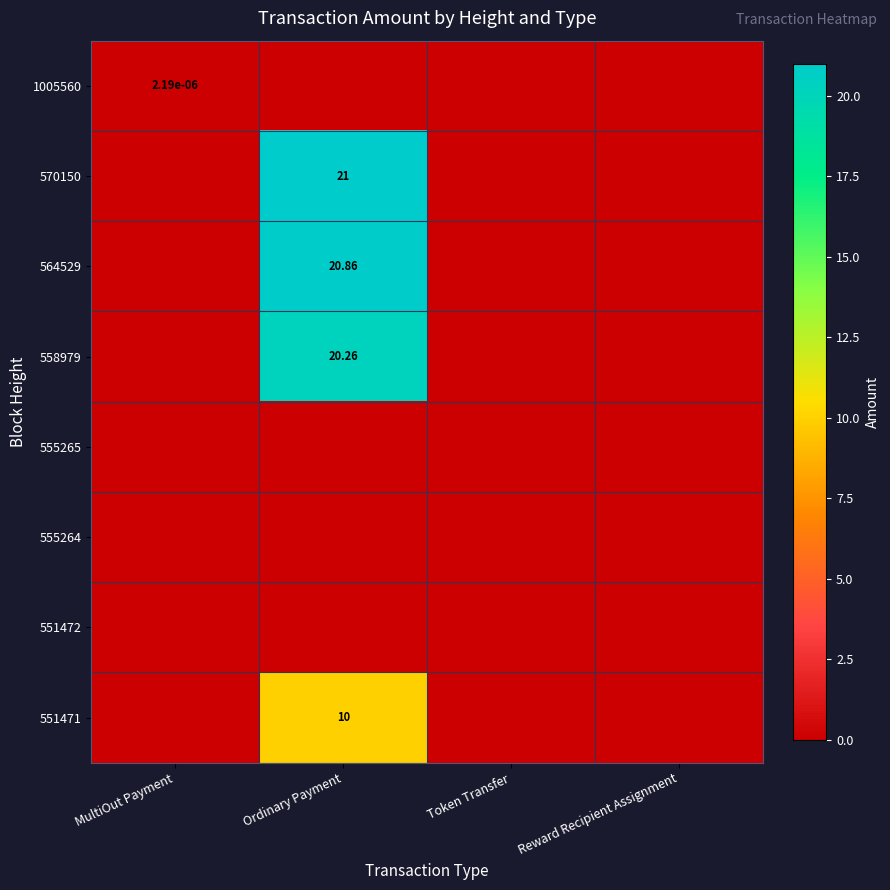

Is the value of 551471 at Ordinary Payment greater than the value of 558979 at Ordinary Payment?

No